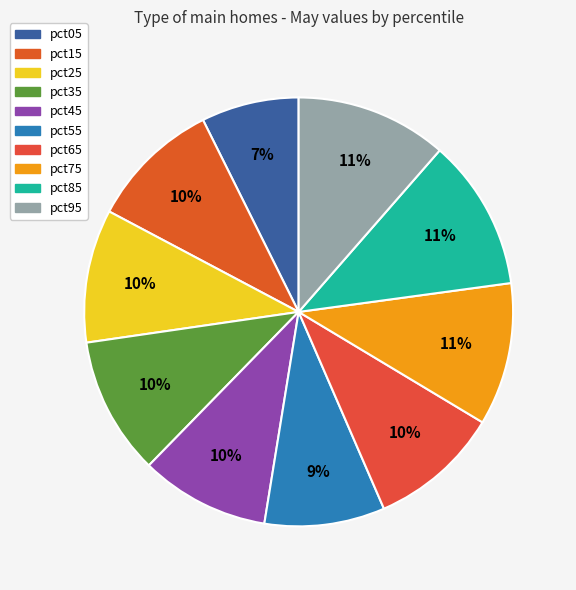

What is the total percentage of pct25 and pct05?

17.4%